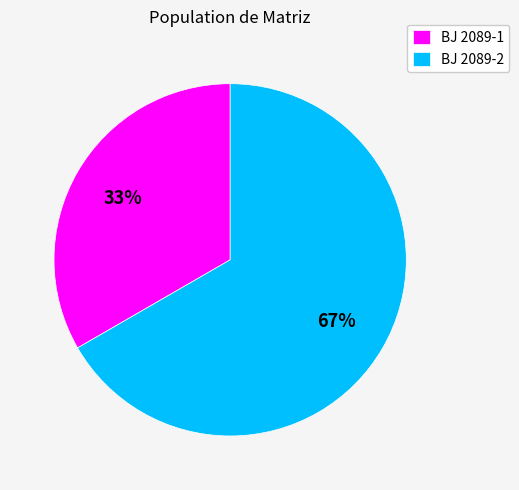

Which slice represents more than half of the pie?

BJ 2089-2